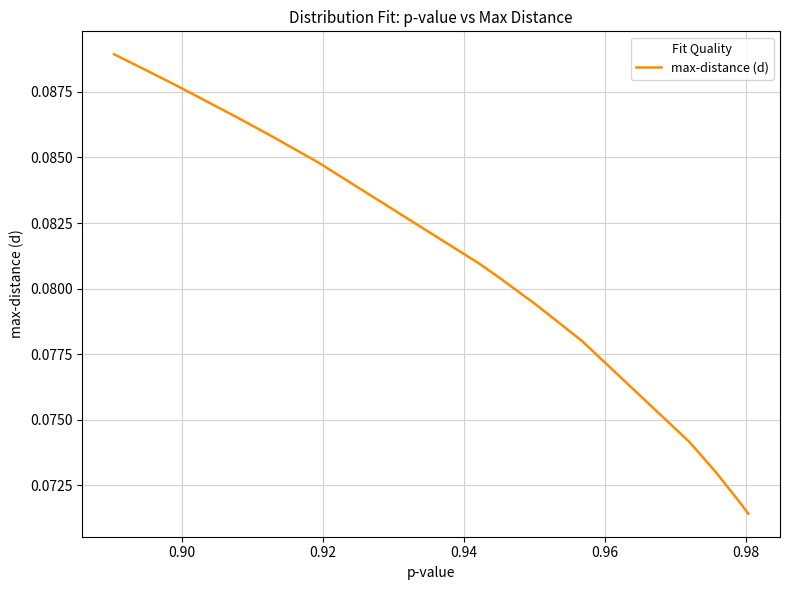

How many lines are shown in the chart?

1